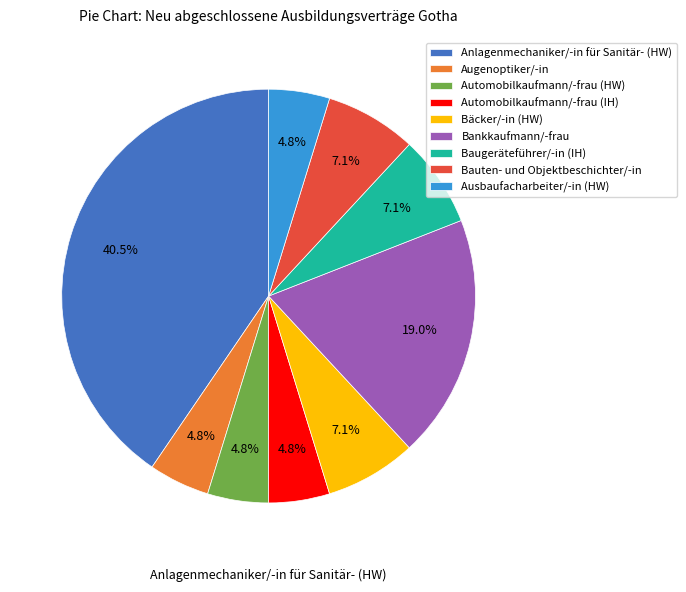

True or false: Bankkaufmann/-frau accounts for 8% of the total.

False